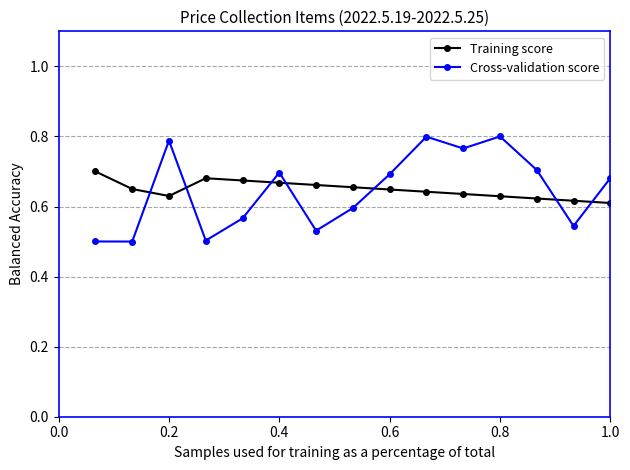

How many lines are shown in the chart?

2